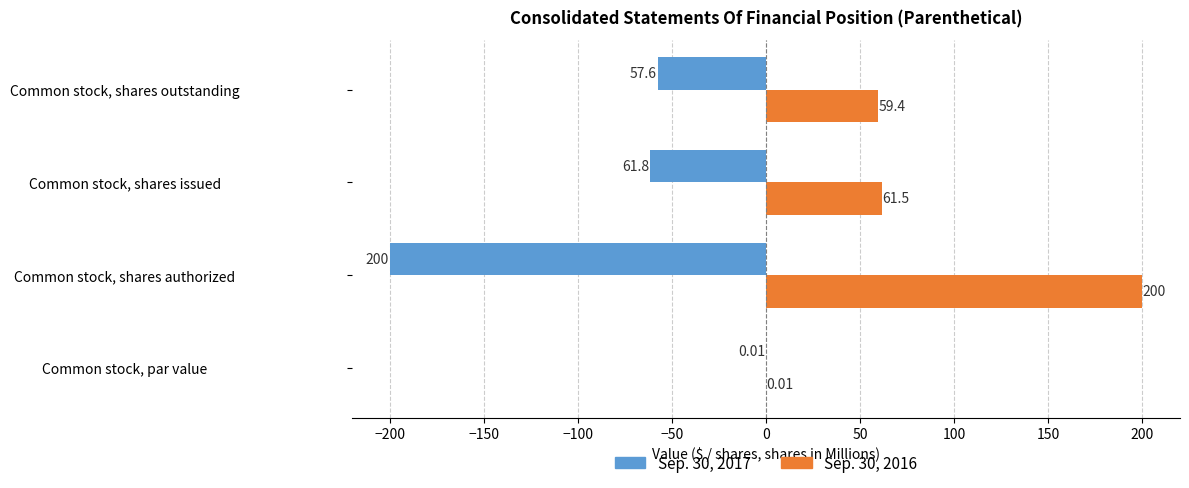

Where is Sep. 30, 2017 nearest to the value -100?

Common stock, shares issued